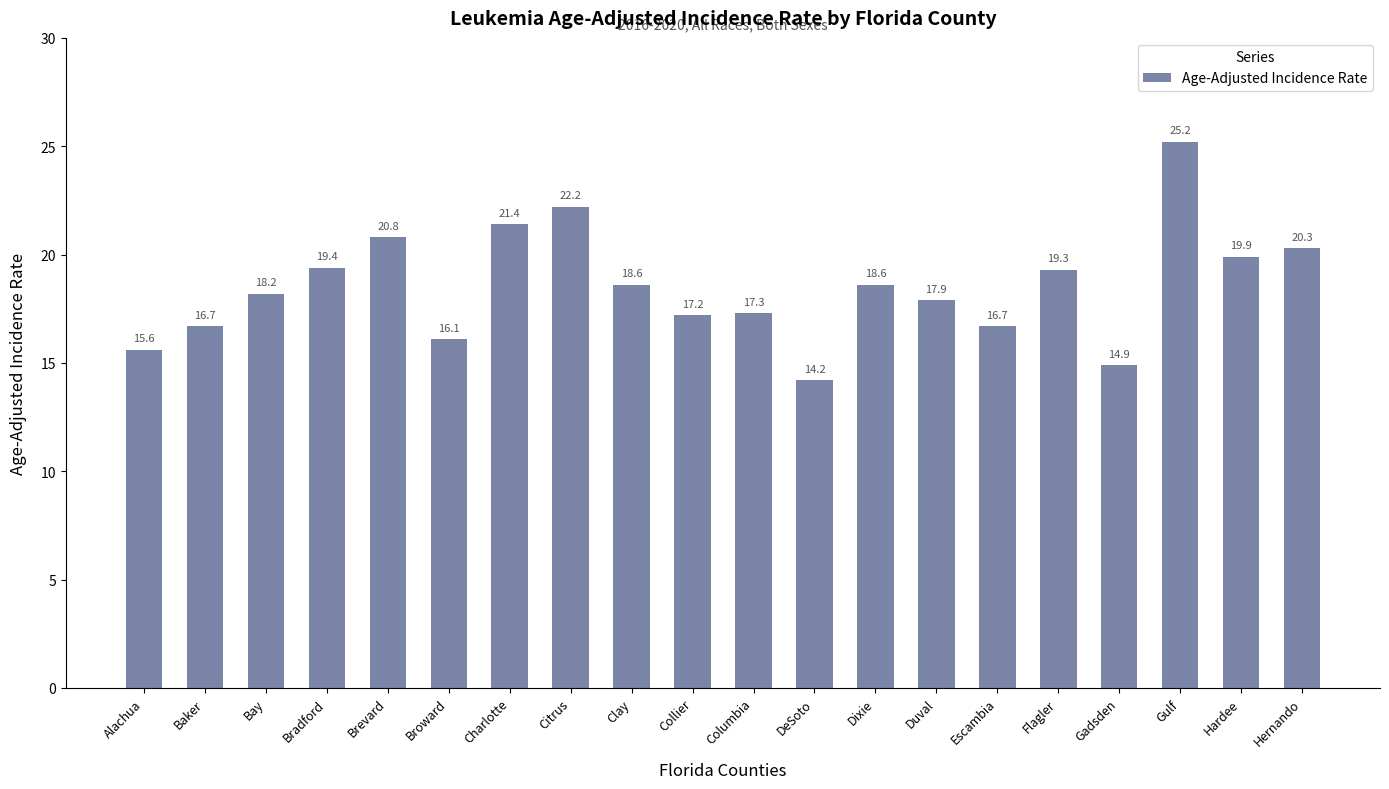

What is the smallest value displayed?

14.2